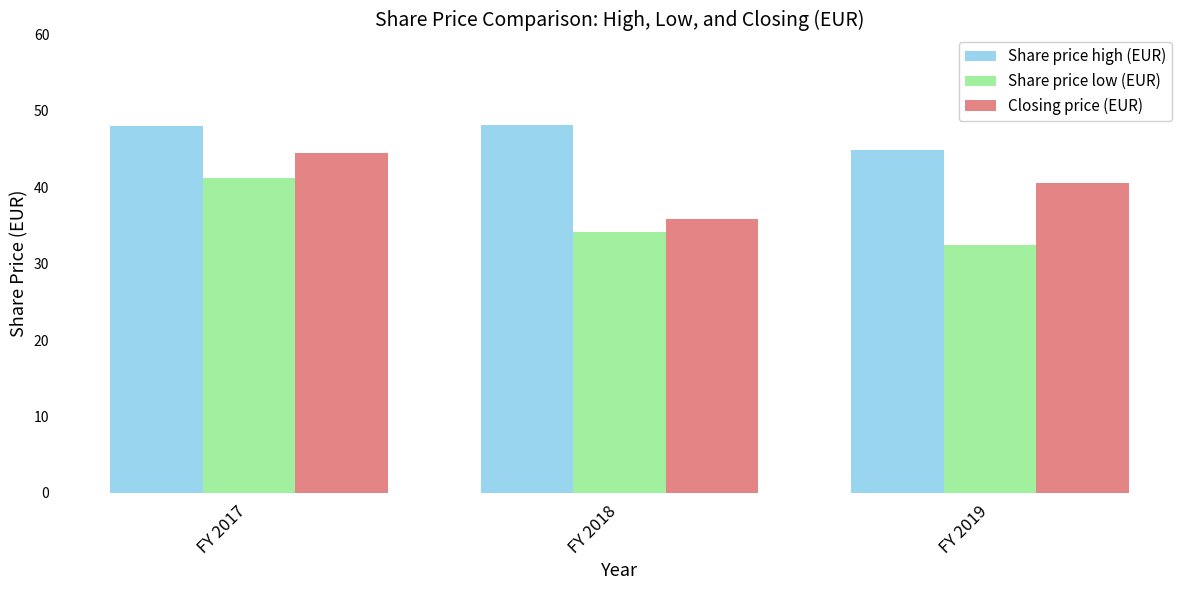

What is the difference between the highest and lowest values at FY 2017?

6.8